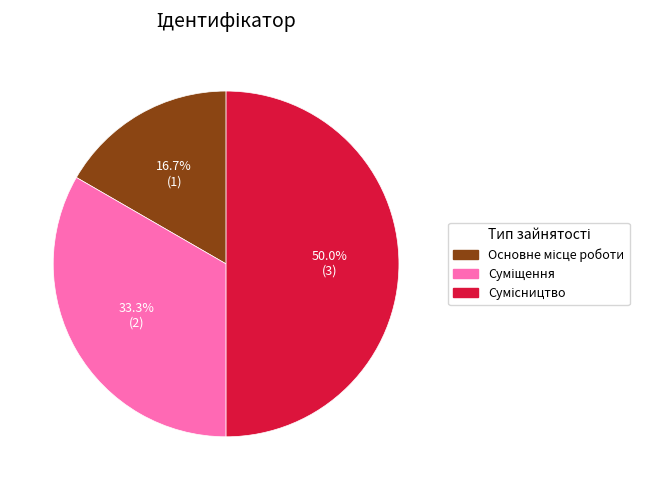

To the nearest percent, what portion does Суміщення represent?

33%